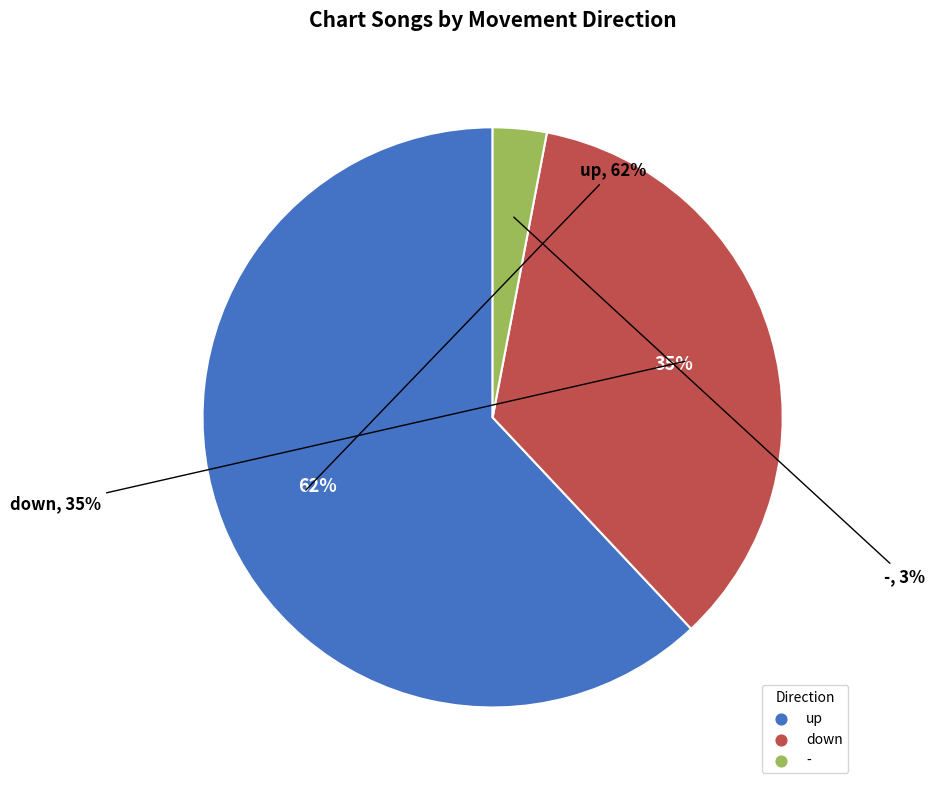

Which category has the biggest portion of the pie?

up